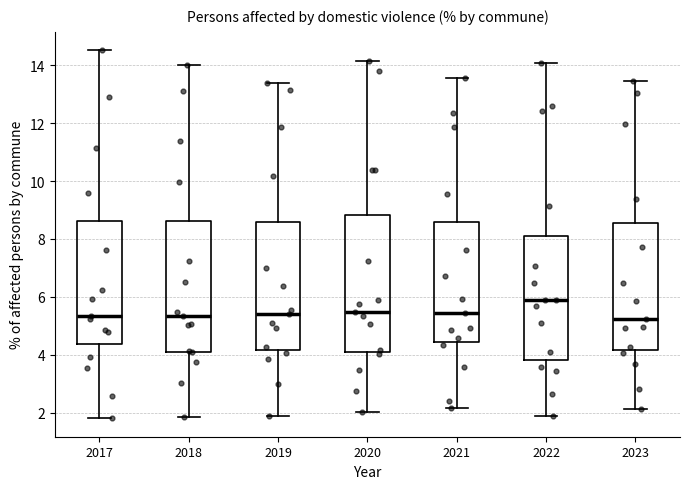

Where is the upper edge of the box at x = 2020 on the y-axis? The values are not printed on the chart, so give them approximately, as read against the axis.

8.8